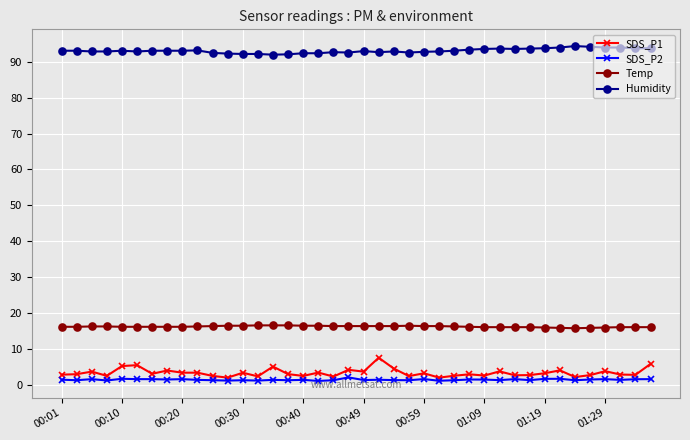

Which series has the largest total across all categories?

Humidity